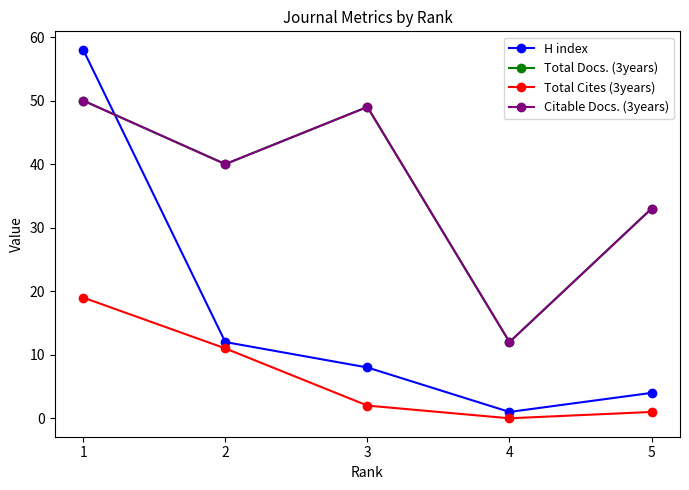

How many lines are shown in the chart?

4